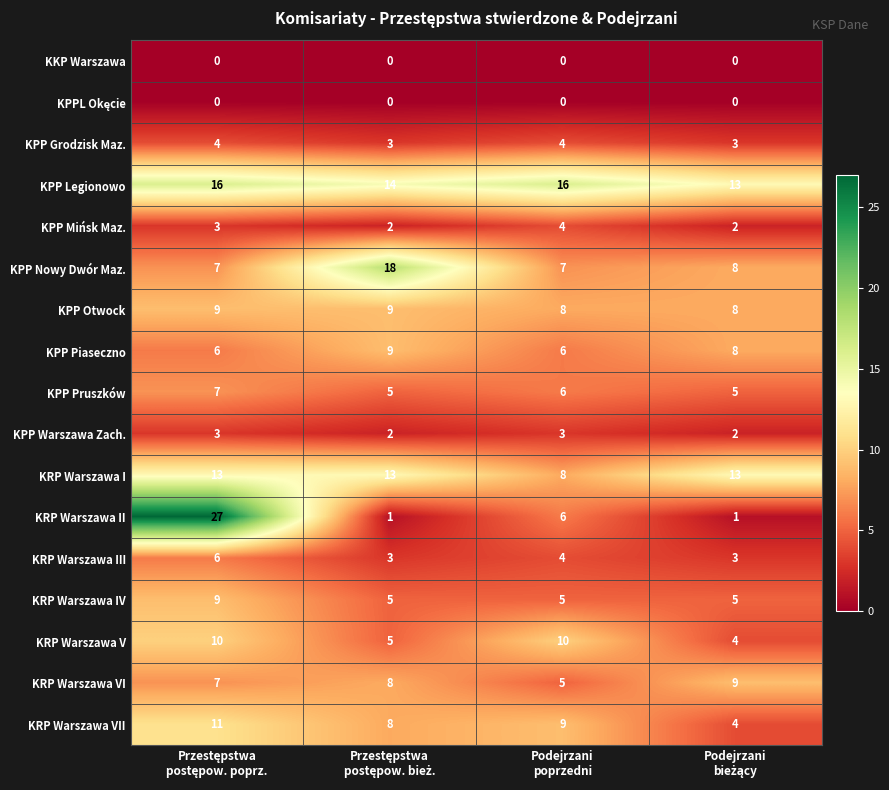

Which series has the largest total across all categories?

KPP Legionowo